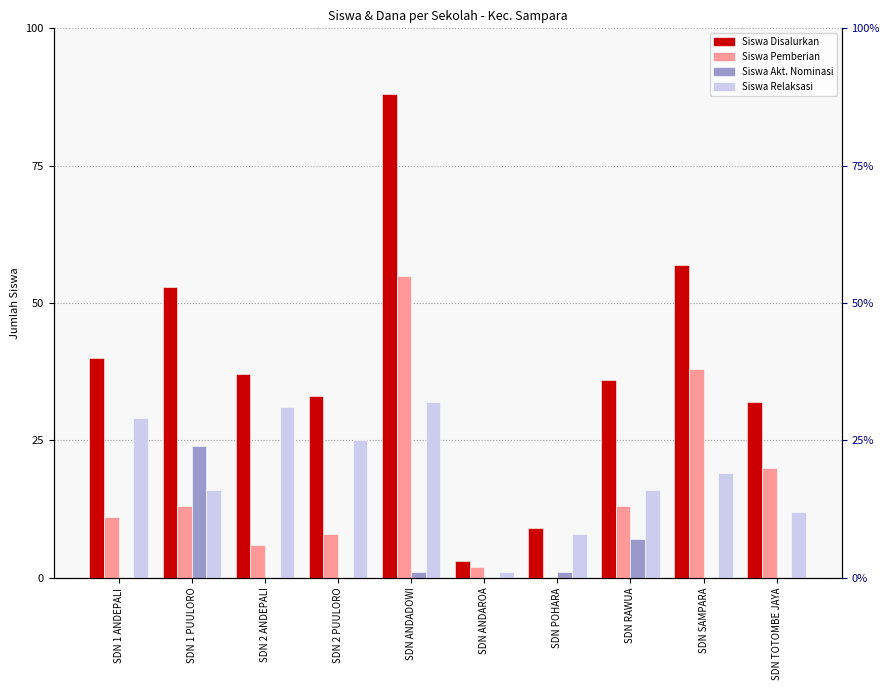

Reading left to right, extract all data points from this chart.

Siswa Disalurkan: 40	53	37	33	88	3	9	36	57	32
Siswa Pemberian: 11	13	6	8	55	2	0	13	38	20
Siswa Akt. Nominasi: 0	24	0	0	1	0	1	7	0	0
Siswa Relaksasi: 29	16	31	25	32	1	8	16	19	12